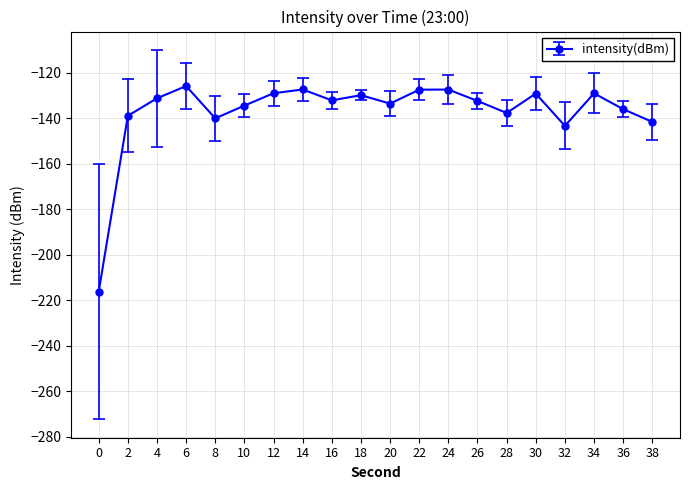

What value does the data have at 18?

-129.8